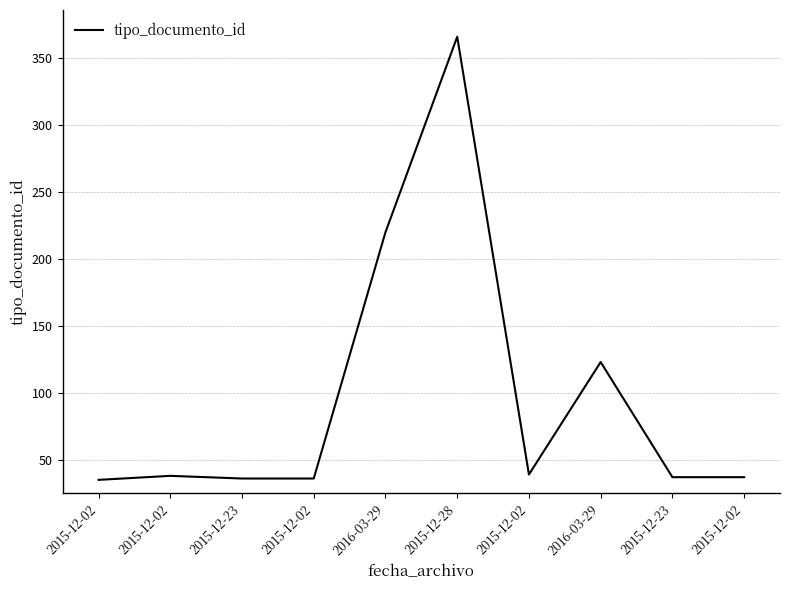

Reading left to right, list all the values displayed in this chart.

2015-12-02=35	2015-12-02=38	2015-12-23=36	2015-12-02=36	2016-03-29=220	2015-12-28=366	2015-12-02=39	2016-03-29=123	2015-12-23=37	2015-12-02=37